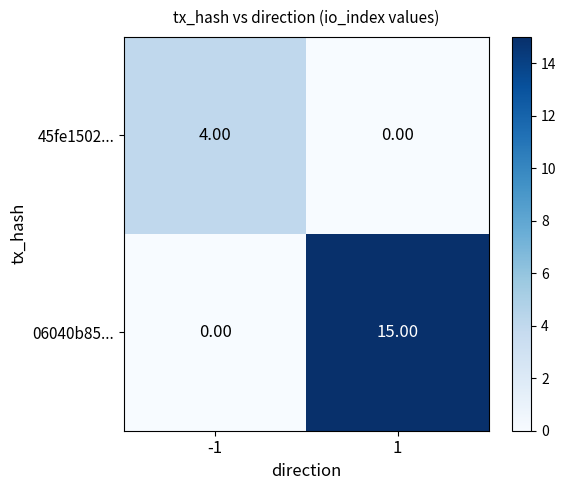

What is the total value across all series at -1?

4